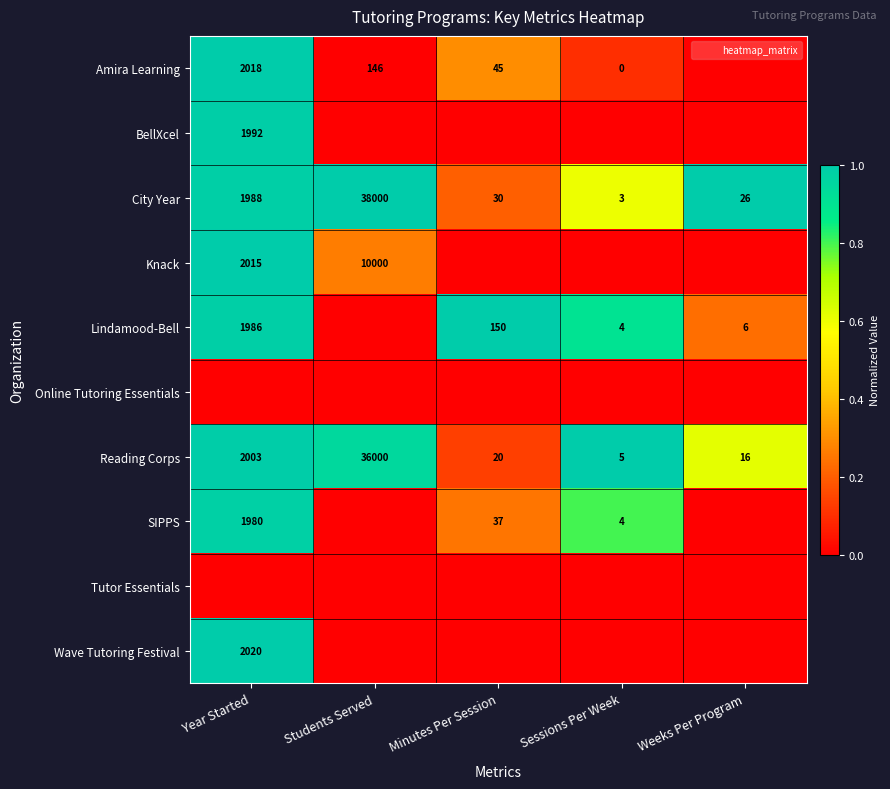

At Year Started, list the series in order from largest to smallest.

Wave Tutoring Festival, Amira Learning, Knack, Reading Corps, BellXcel, City Year, Lindamood-Bell, SIPPS, Online Tutoring Essentials, Tutor Essentials